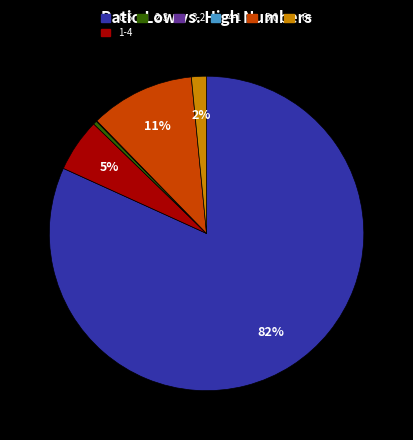

To the nearest percent, what is the average slice percentage?

14%